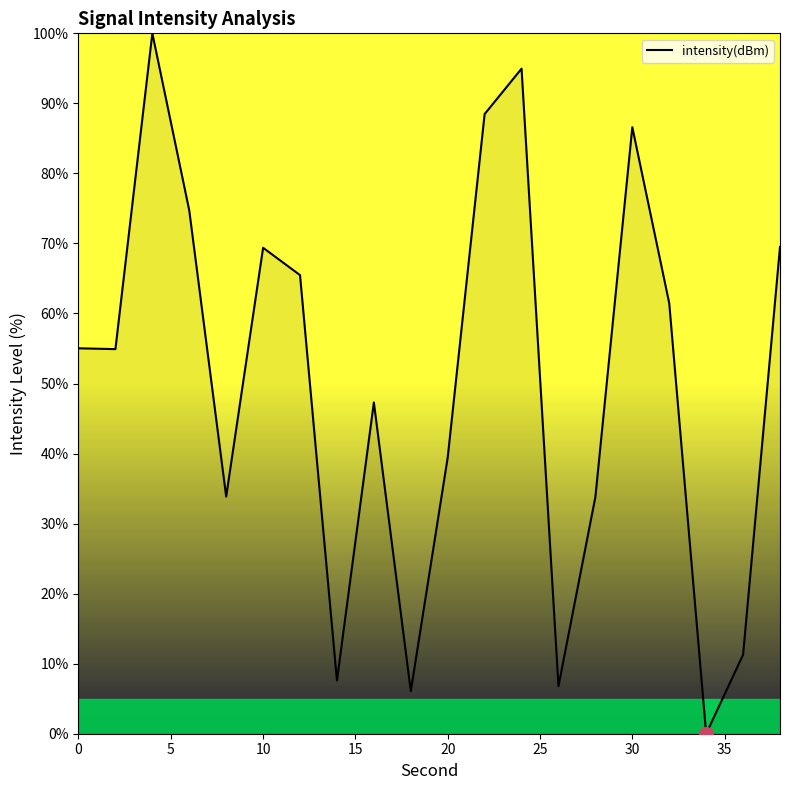

How many lines are shown in the chart?

1